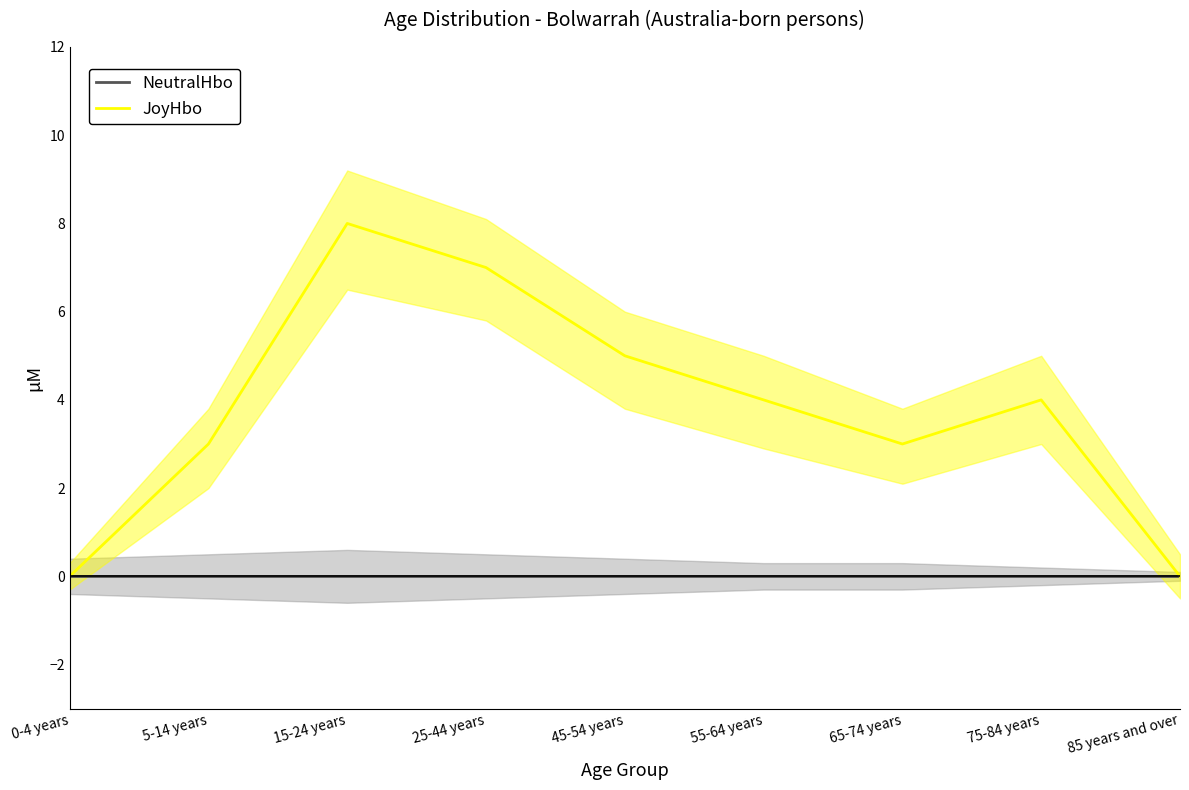

Between 25-44 years and 5-14 years, which is larger?

25-44 years